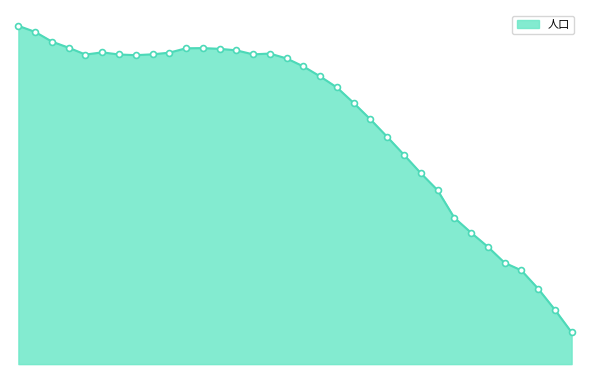

Is this an area chart (filled region under the line)?

Yes